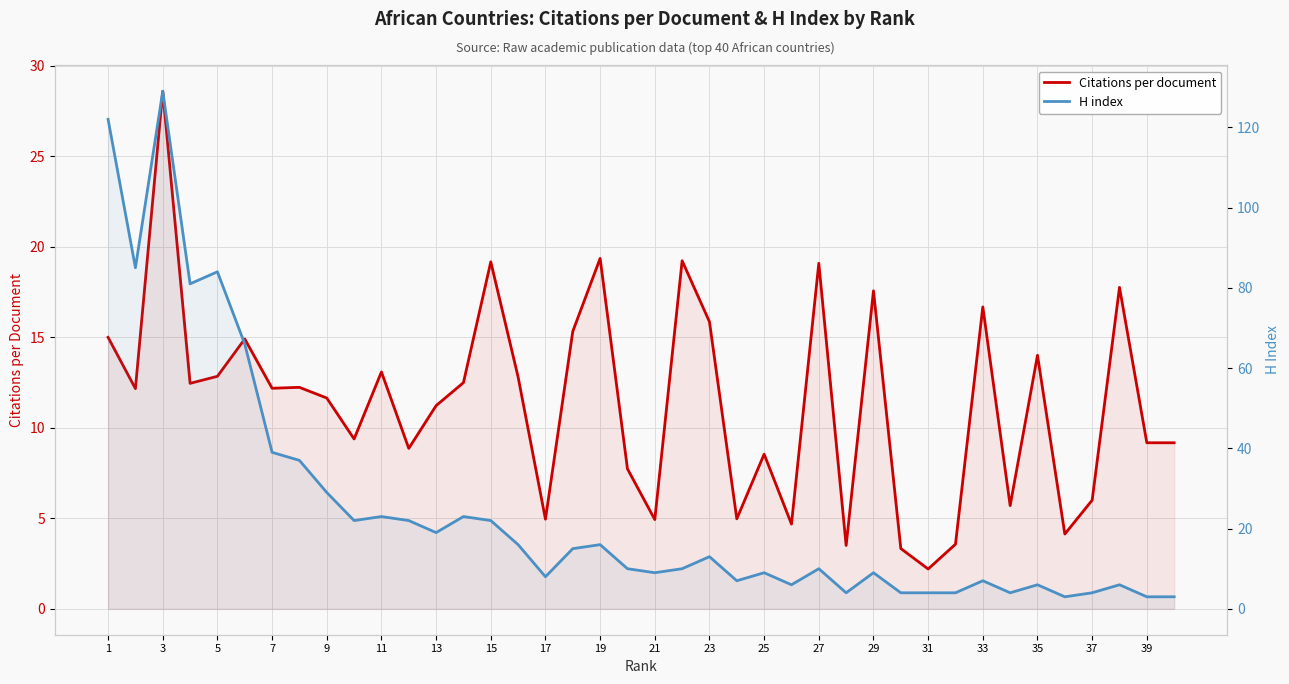

What is the difference between the second highest and minimum values in the H index series?

119.0